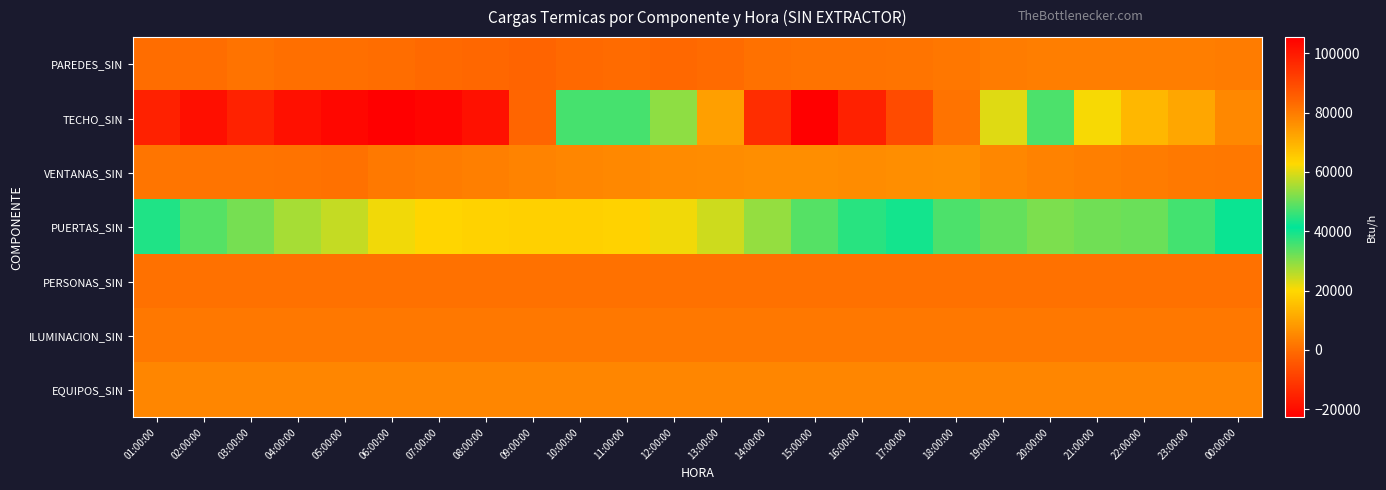

Which category has the lowest value across all series?

06:00:00